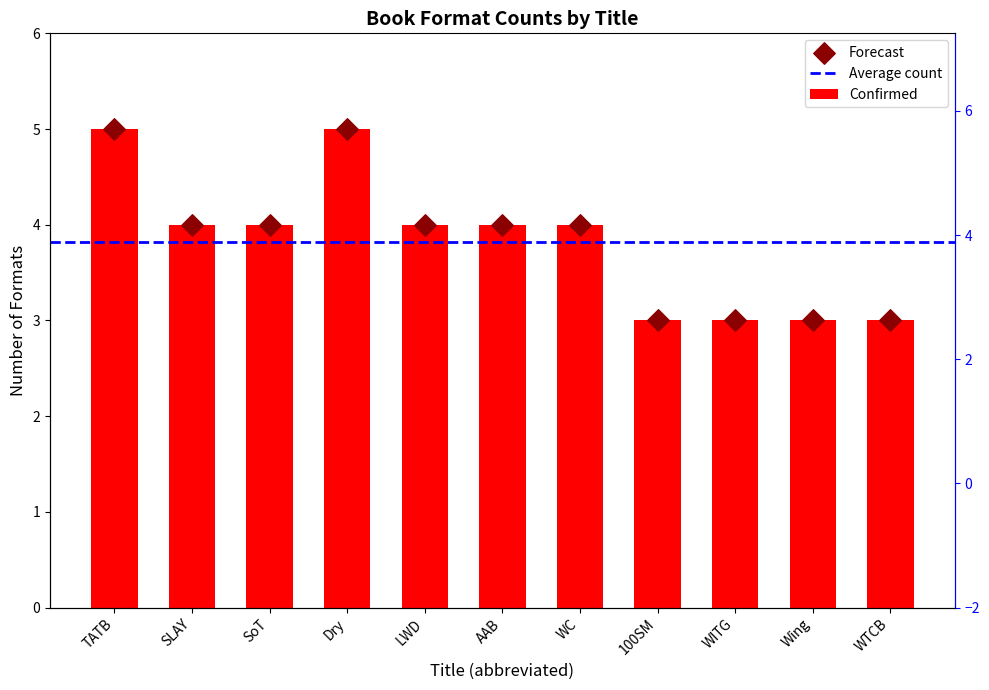

What is the change in value from SoT to Wing?

-1